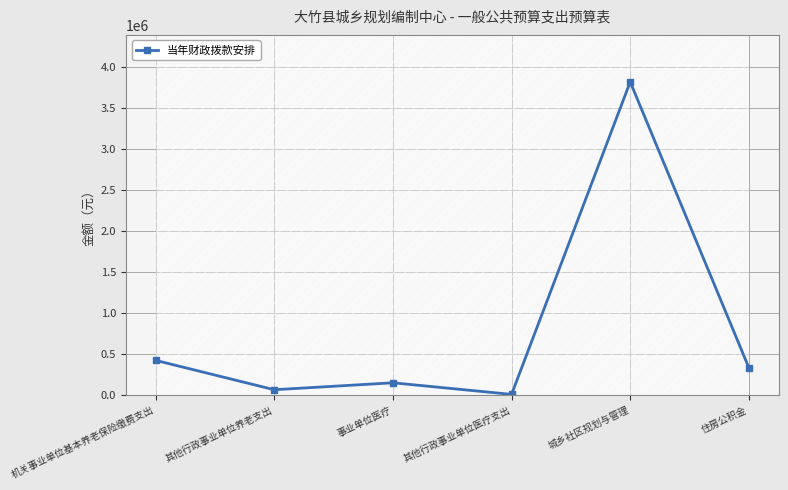

Reading left to right, what are all the values shown in this chart?

425065	67500	152145	10894	3814167	335299